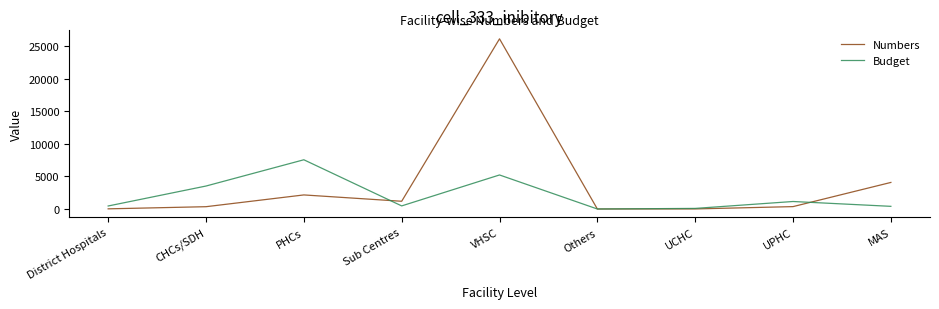

How many interior local valleys does the Numbers series have?

2